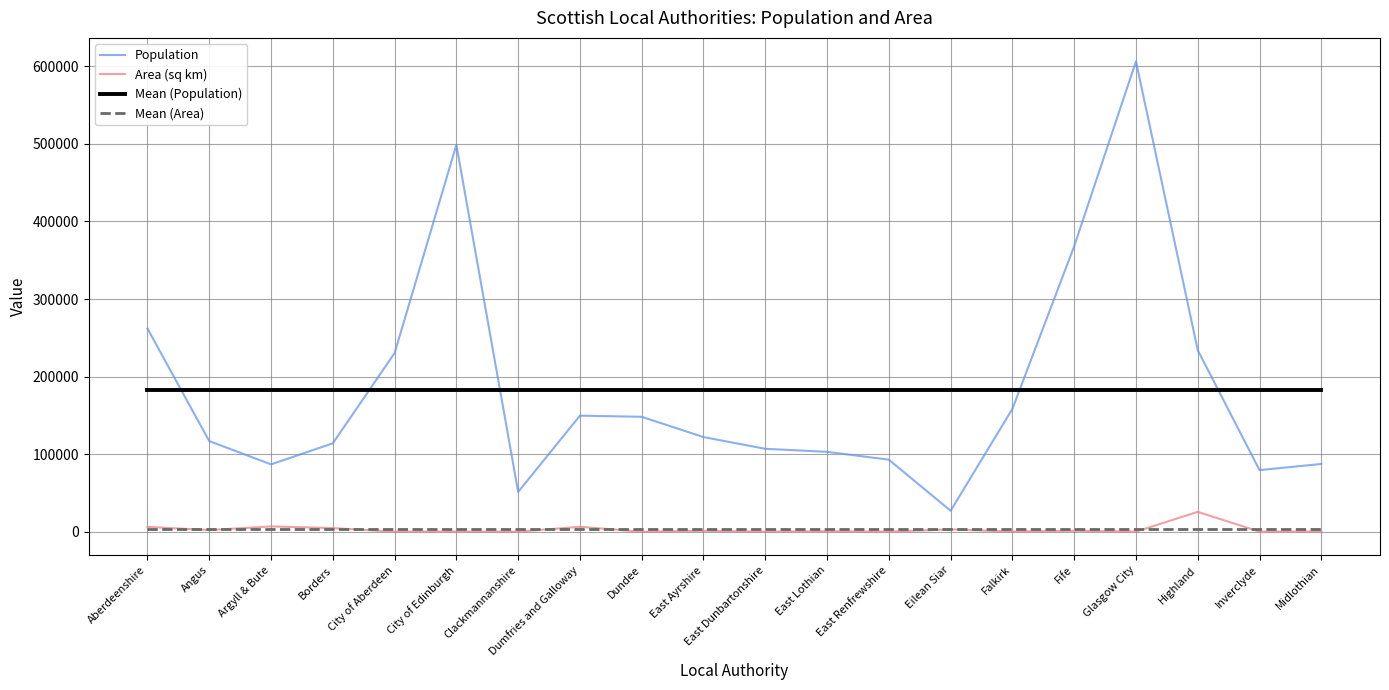

Which series has the widest spread of values?

Population